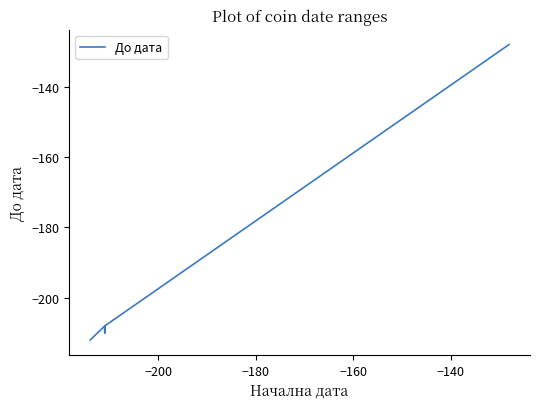

What is the smallest value displayed?

-212